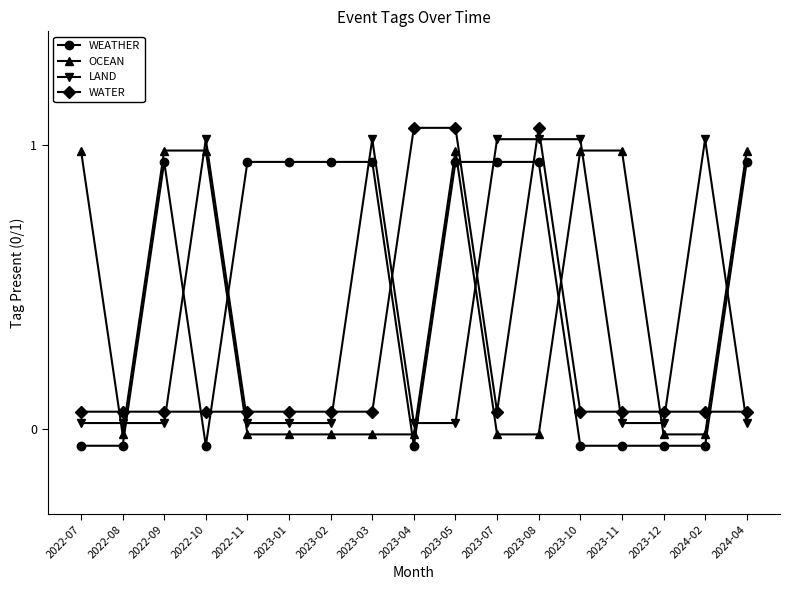

Is it true that WEATHER equals 0.2 at 2024-04?

False